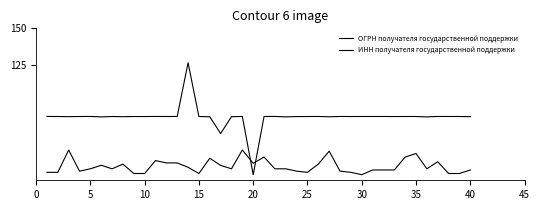

Does the chart have visible grid lines?

No